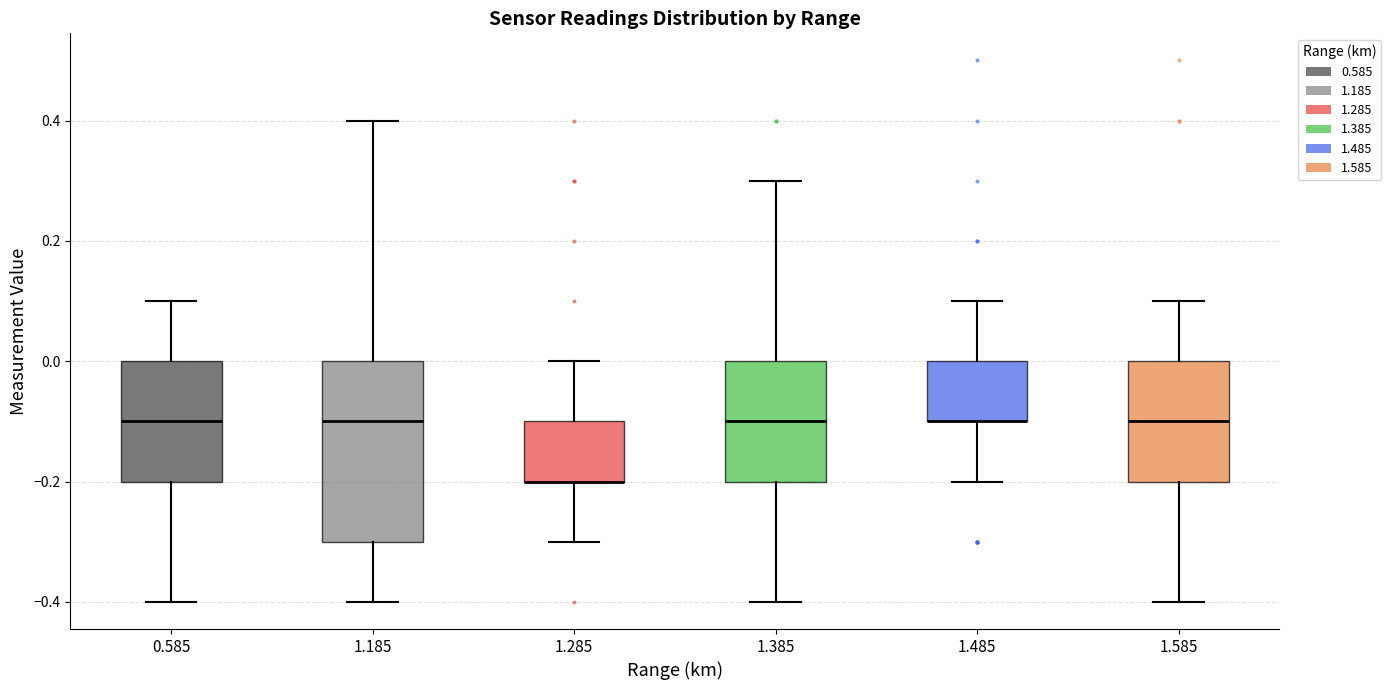

Reading left to right, read every box against the y-axis: the position of its median line, the range the box covers, and the ends of its whiskers. The values are not printed on the chart, so give them approximately, as read against the axis.

0.585: median -0.1, box -0.2 to 0.0, whiskers -0.4 to 0.1
1.185: median -0.1, box -0.3 to 0.0, whiskers -0.4 to 0.4
1.285: median -0.2 (drawn on the box's lower edge), box -0.2 to -0.1, whiskers -0.3 to 0.0
1.385: median -0.1, box -0.2 to 0.0, whiskers -0.4 to 0.3
1.485: median -0.1 (drawn on the box's lower edge), box -0.1 to 0.0, whiskers -0.2 to 0.1
1.585: median -0.1, box -0.2 to 0.0, whiskers -0.4 to 0.1